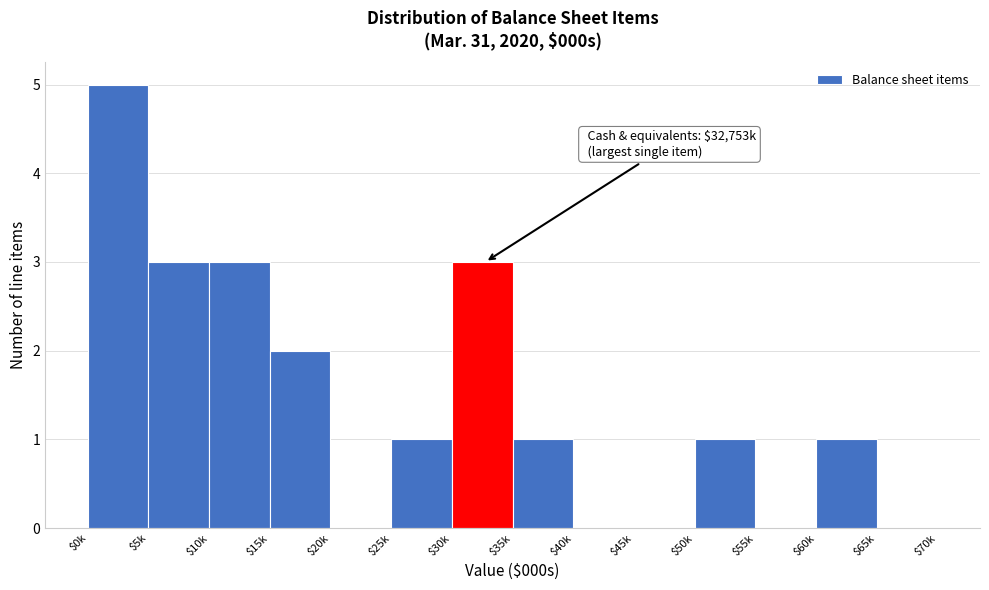

Is it true that the value at $5k is 3?

True